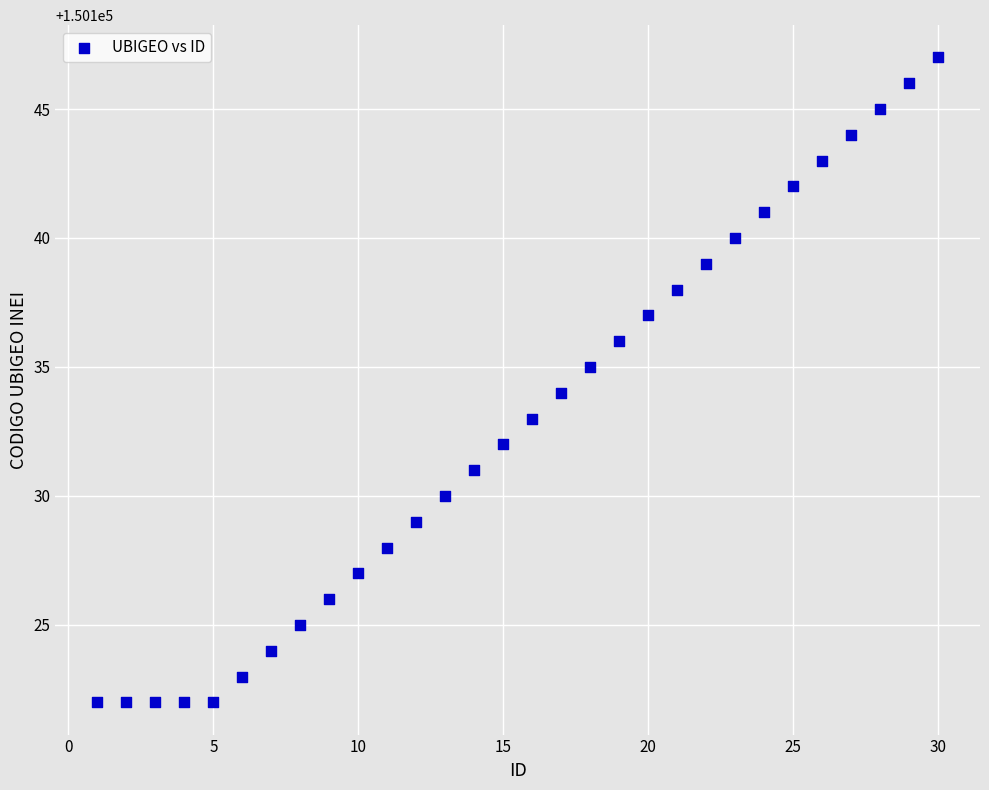

What is the range of X values (max minus min)?

29